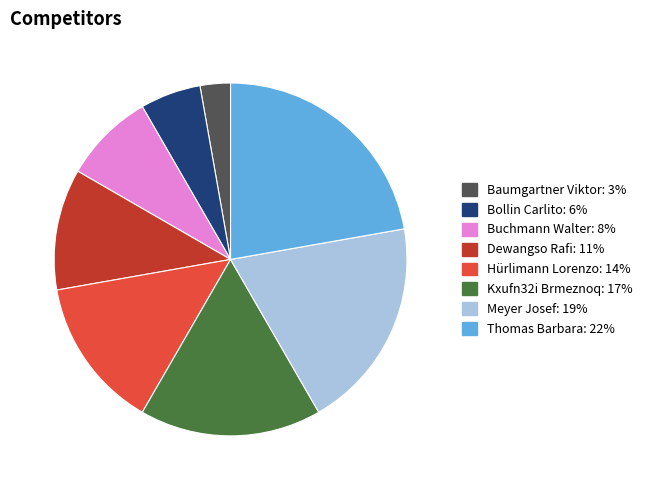

Between Baumgartner Viktor and Kxufn32i Brmeznoq, which is larger?

Kxufn32i Brmeznoq